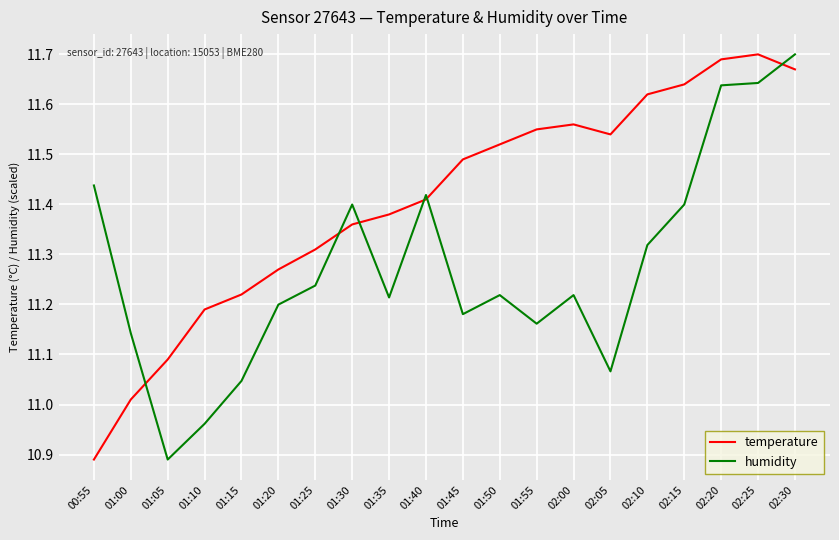

What is the sum of the humidity values at 02:15 and 01:05?

22.3